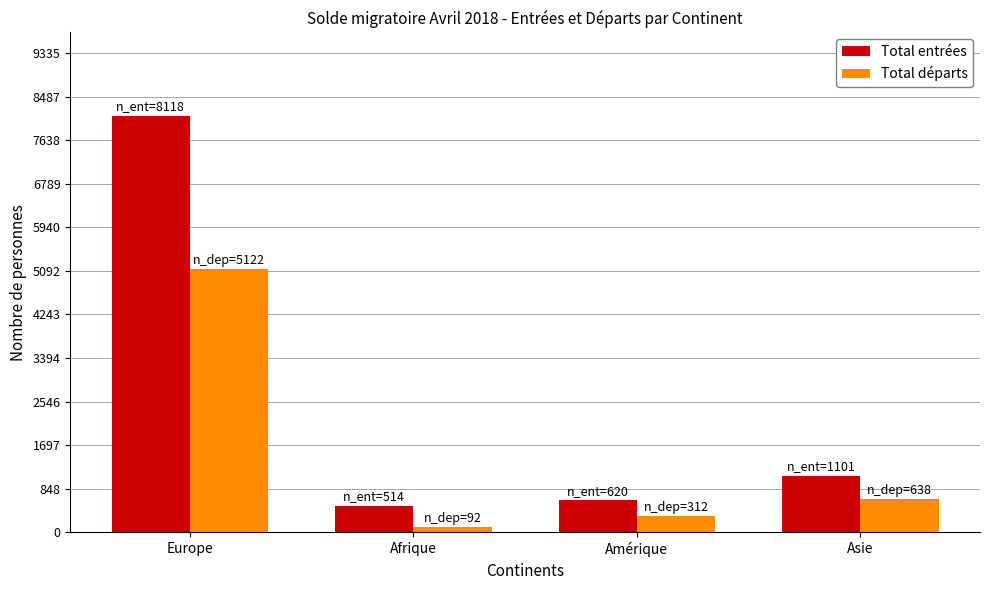

What are all the series names shown in the legend?

Total entrées, Total départs